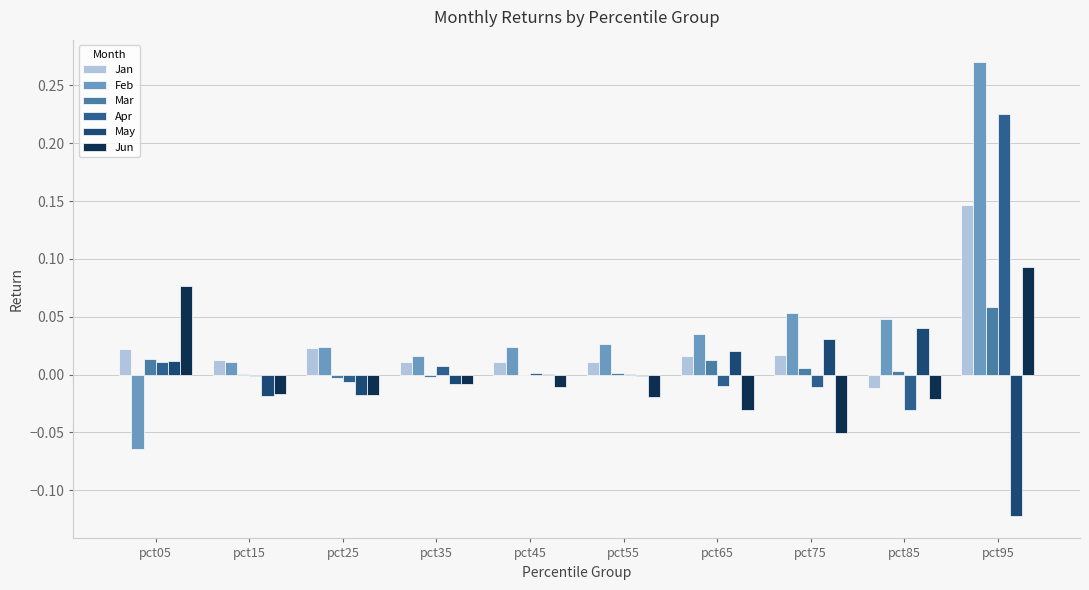

At which category is the sum across all series the highest?

pct95